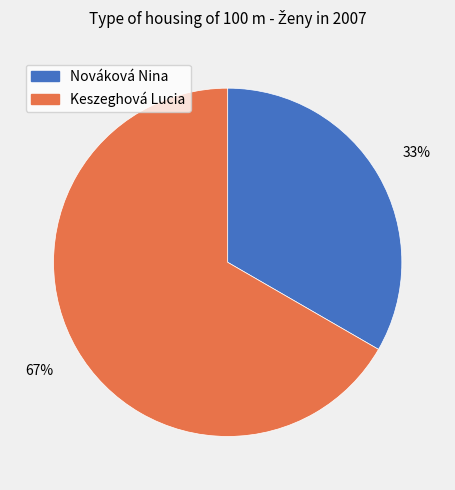

To the nearest percent, what percentage of the pie is Nováková Nina?

33%